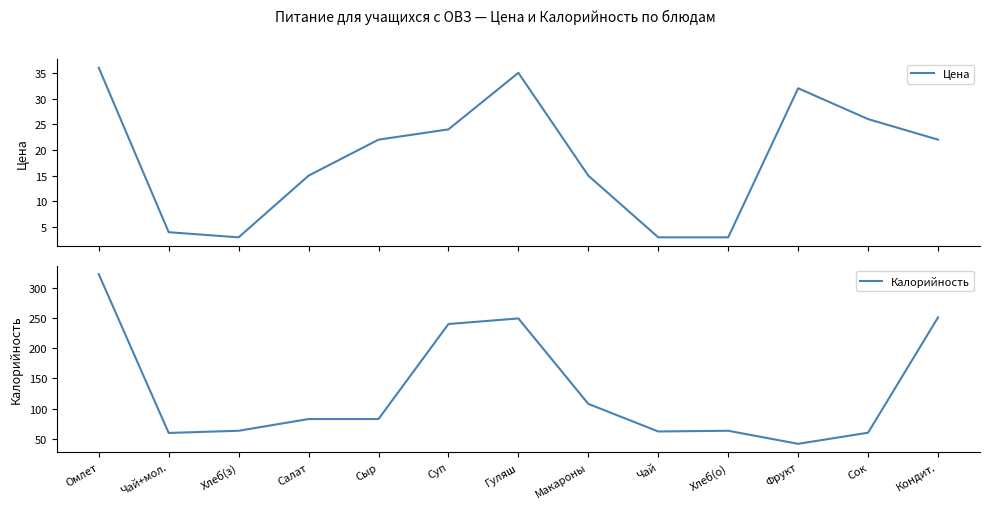

What is the total value across all series at Кондит.?

273.0